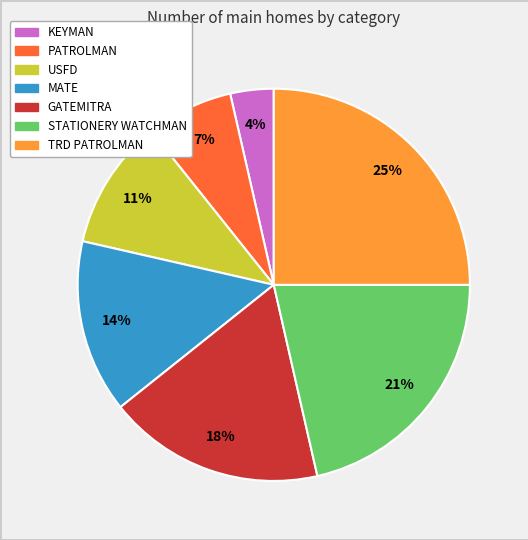

Does KEYMAN account for over 50% of the chart?

No